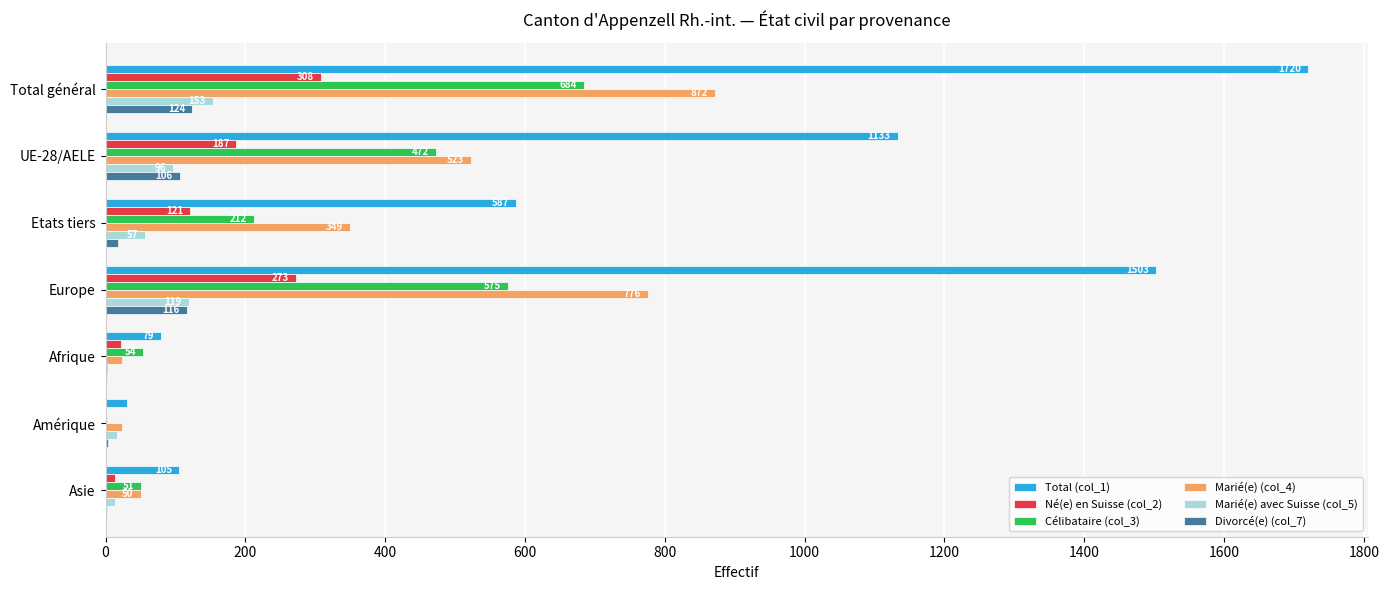

Which series changed the most between Etats tiers and Afrique?

Total (col_1)